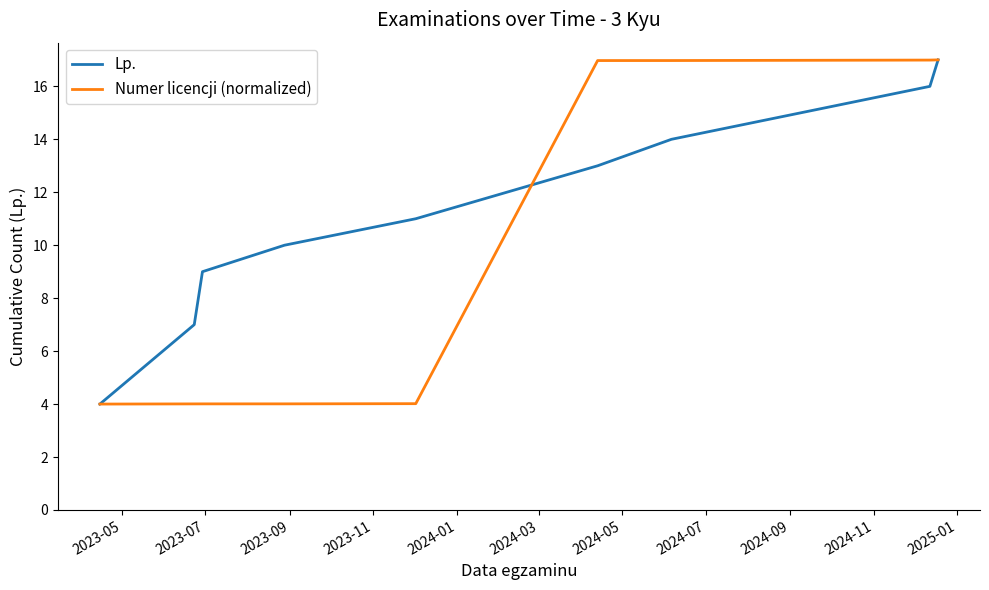

Does the chart display data point markers on the line(s)?

No